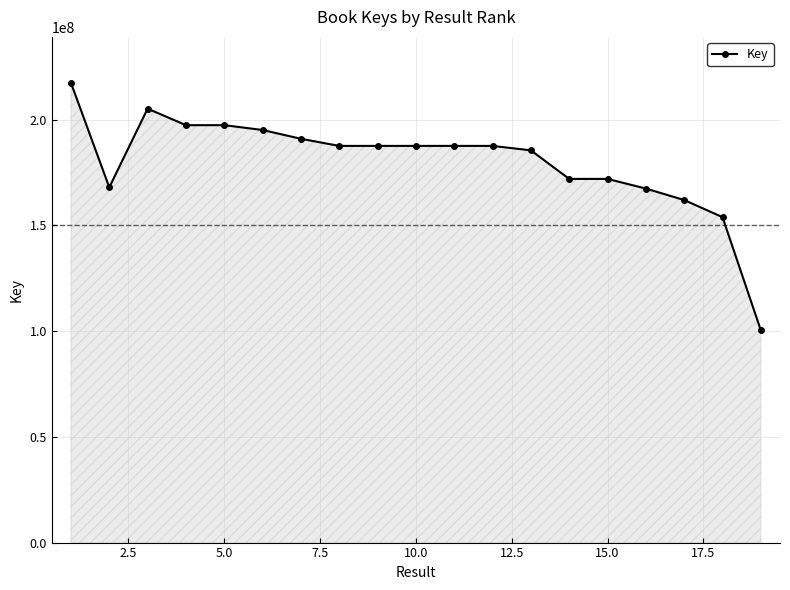

What is the value of the 14th point from the left?

171973921